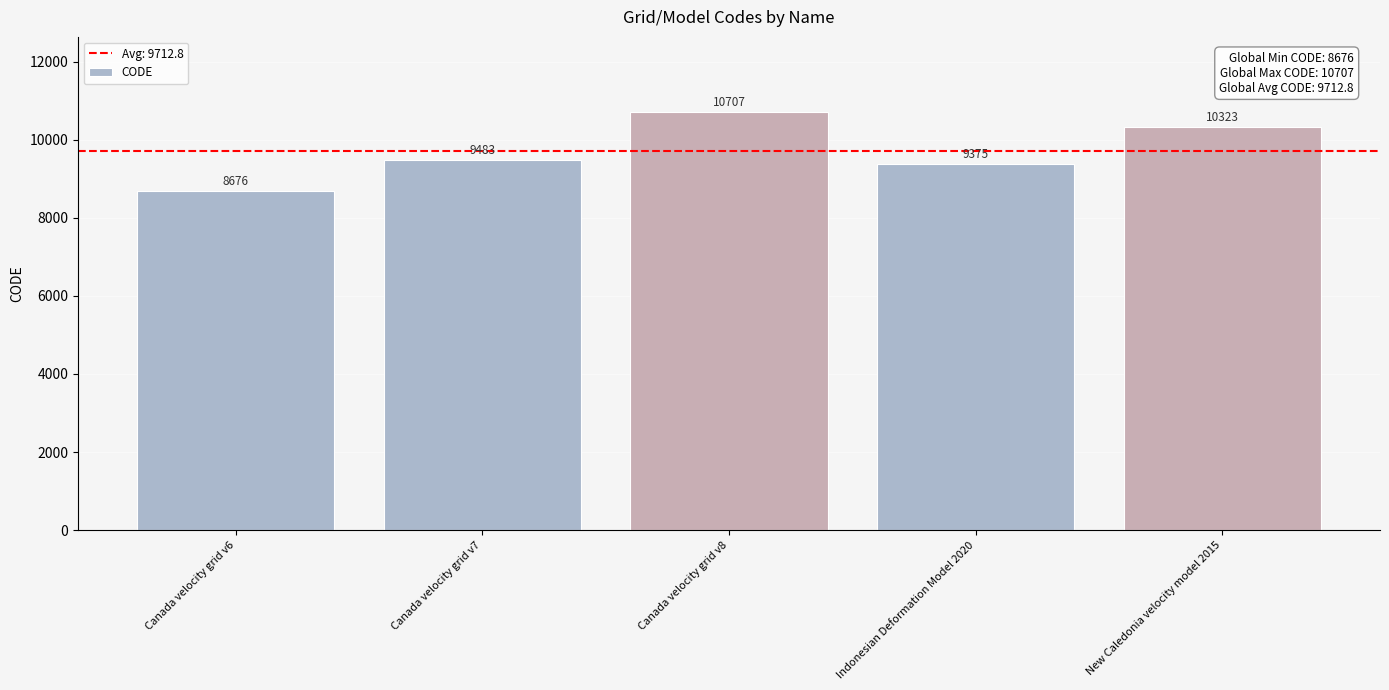

How many bars are there in total?

5